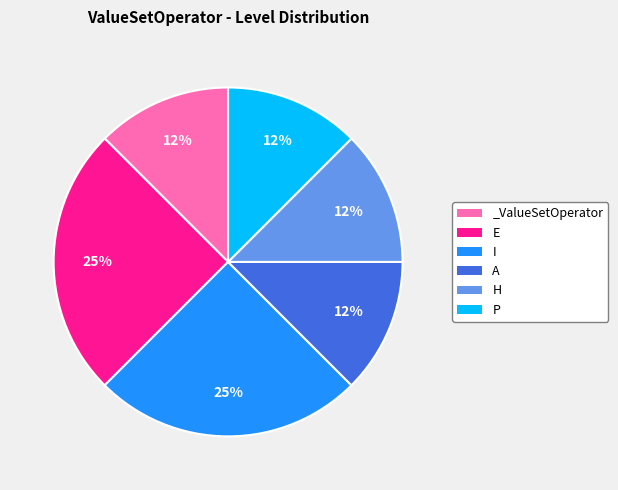

True or false: A accounts for 23% of the total.

False